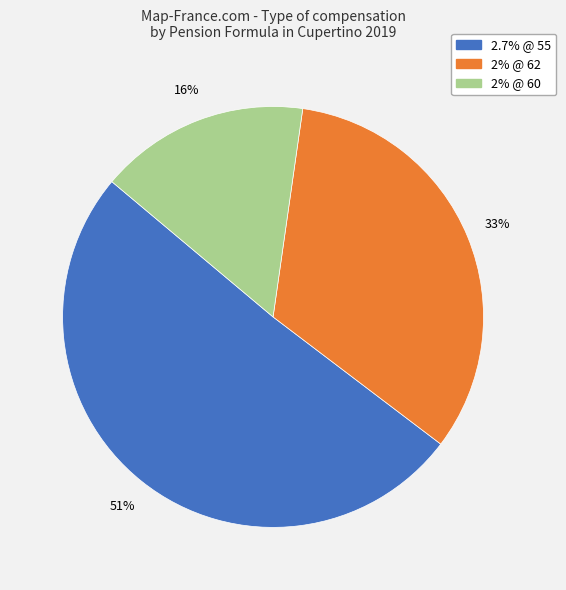

Is the sum of 2.7% @ 55 and 2% @ 60 greater than half?

Yes